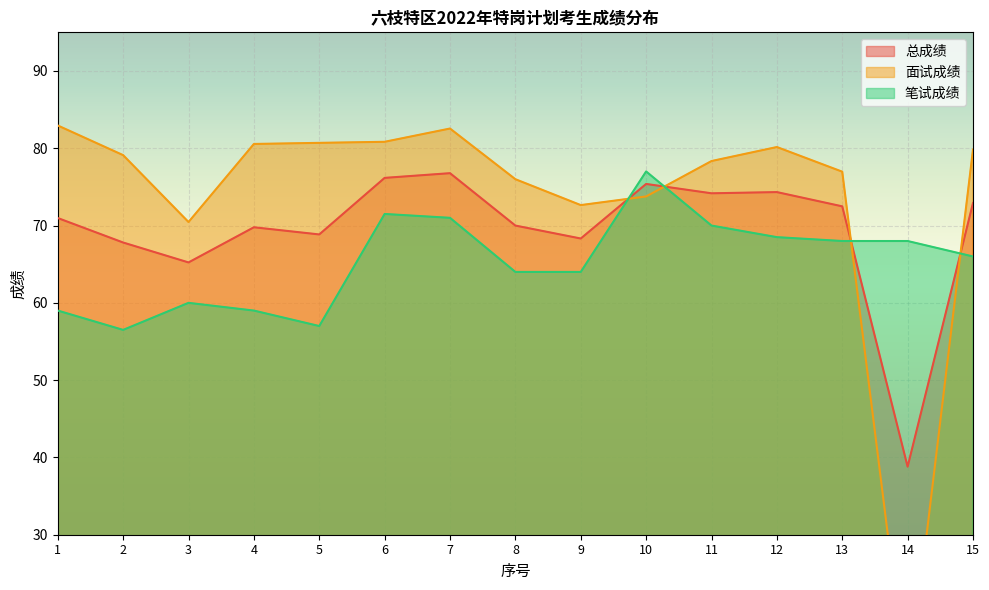

What is the value of the 笔试成绩 point at the 12th from the left?

68.5